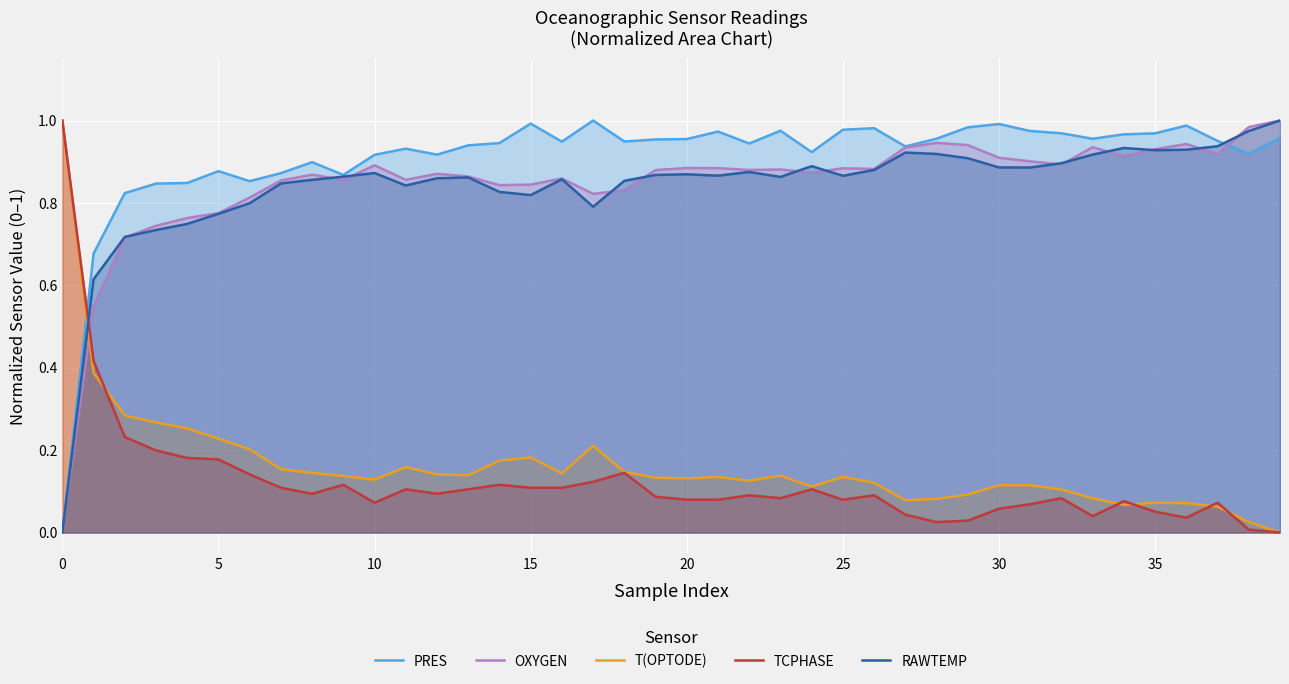

Where is the first local minimum for RAWTEMP?

11